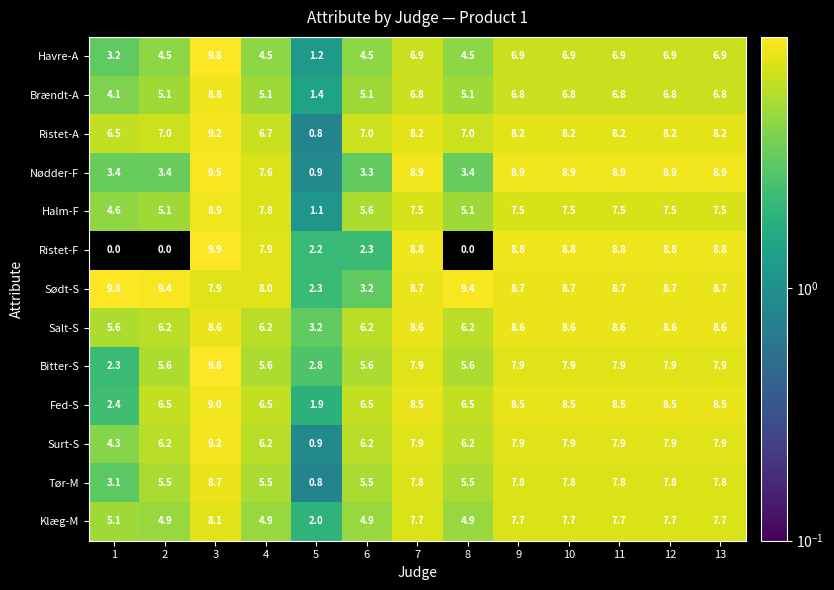

What is the maximum value shown in the chart?

9.9